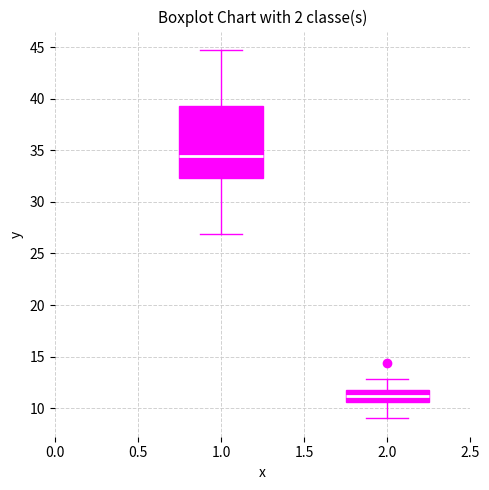

Reading left to right, transcribe this box plot: for each box, give where its median line is, the range the box spans, and where its two whiskers end, as read against the y-axis. The values are not printed on the chart, so give them approximately, as read against the axis.

1.0: median 34.5, box 32.5 to 39.5, whiskers 27.0 to 44.5
2.0: median 11.0, box 10.5 to 12.0, whiskers 9.0 to 13.0